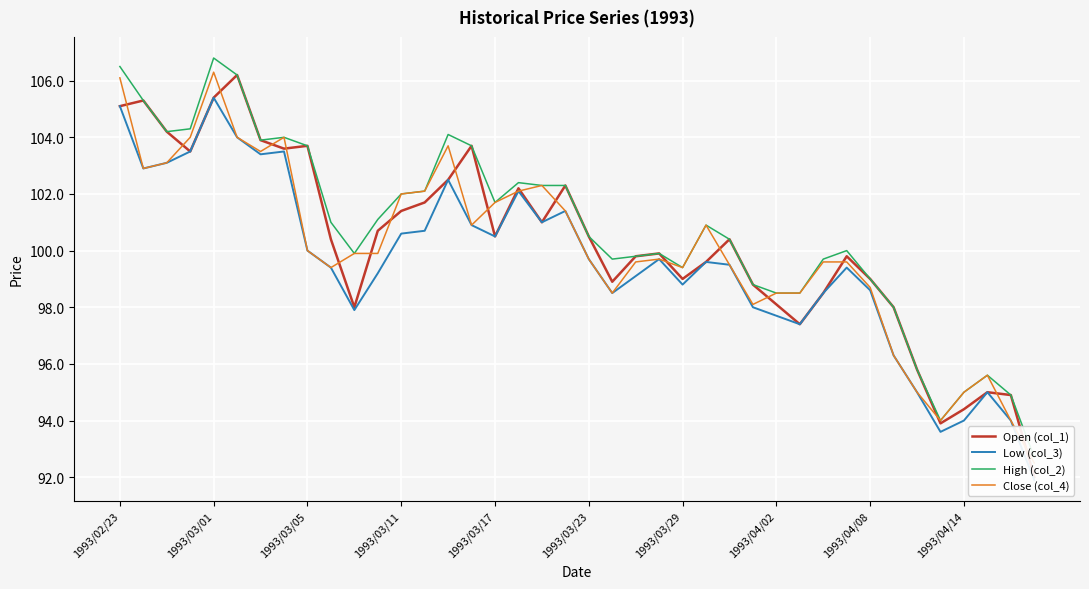

List the series in order of their peak value, lowest first.

Low (col_3), Open (col_1), Close (col_4), High (col_2)